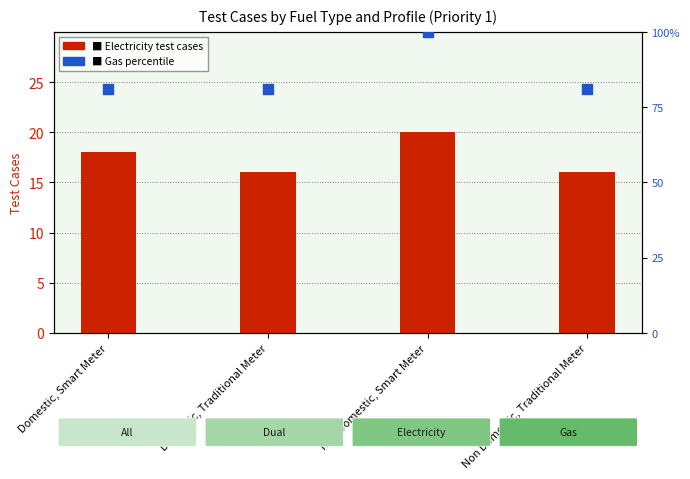

Which series has the largest Y range (max minus min)?

Gas